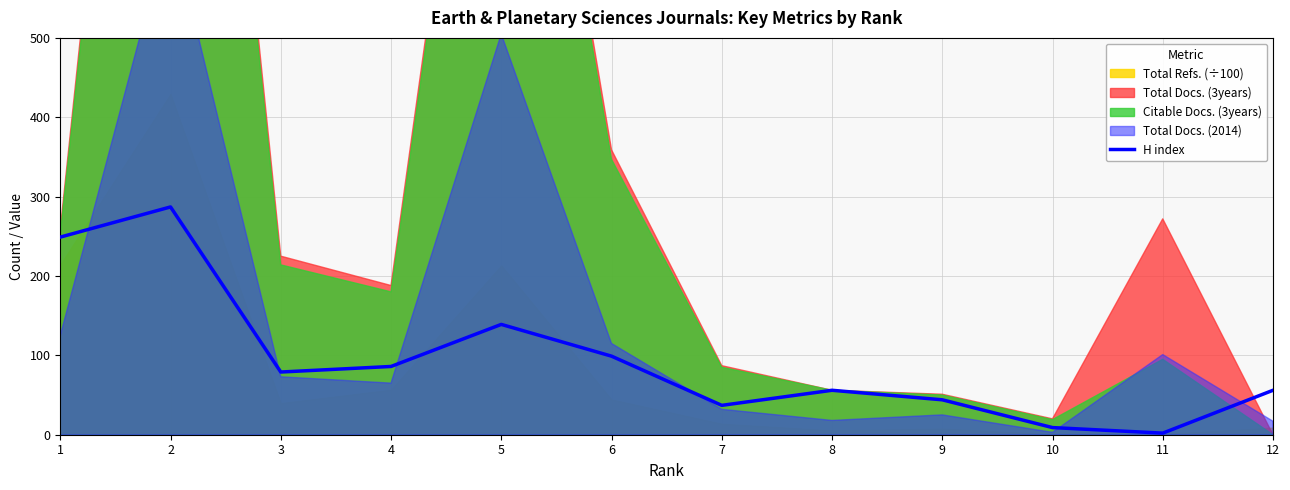

How many data points are above 79?

5